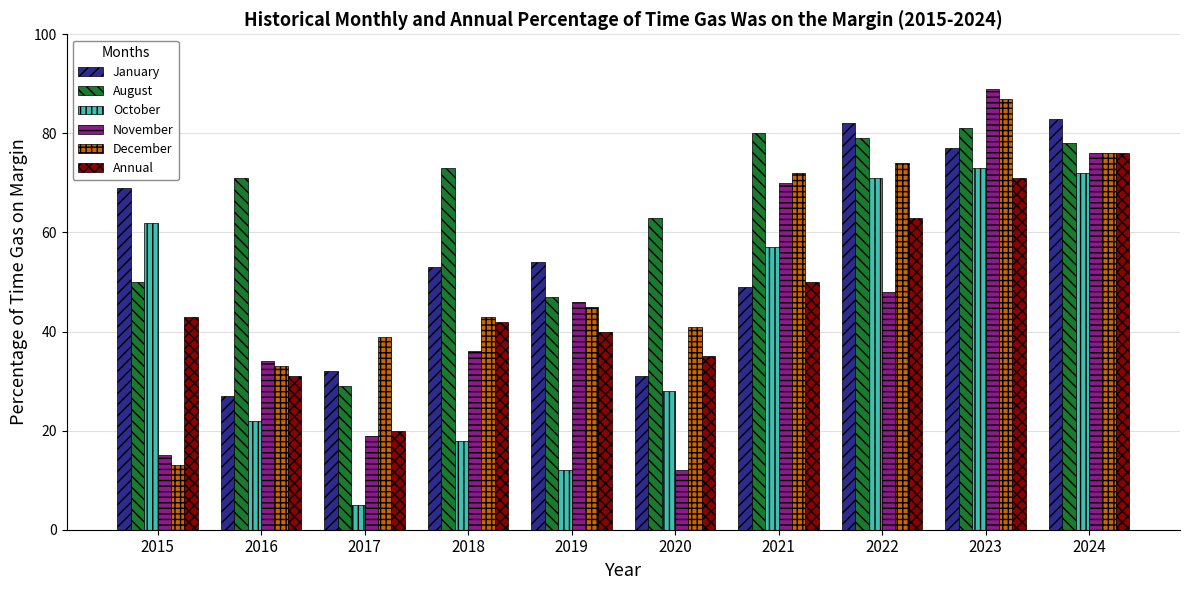

Read the August value at 2018.

73.0